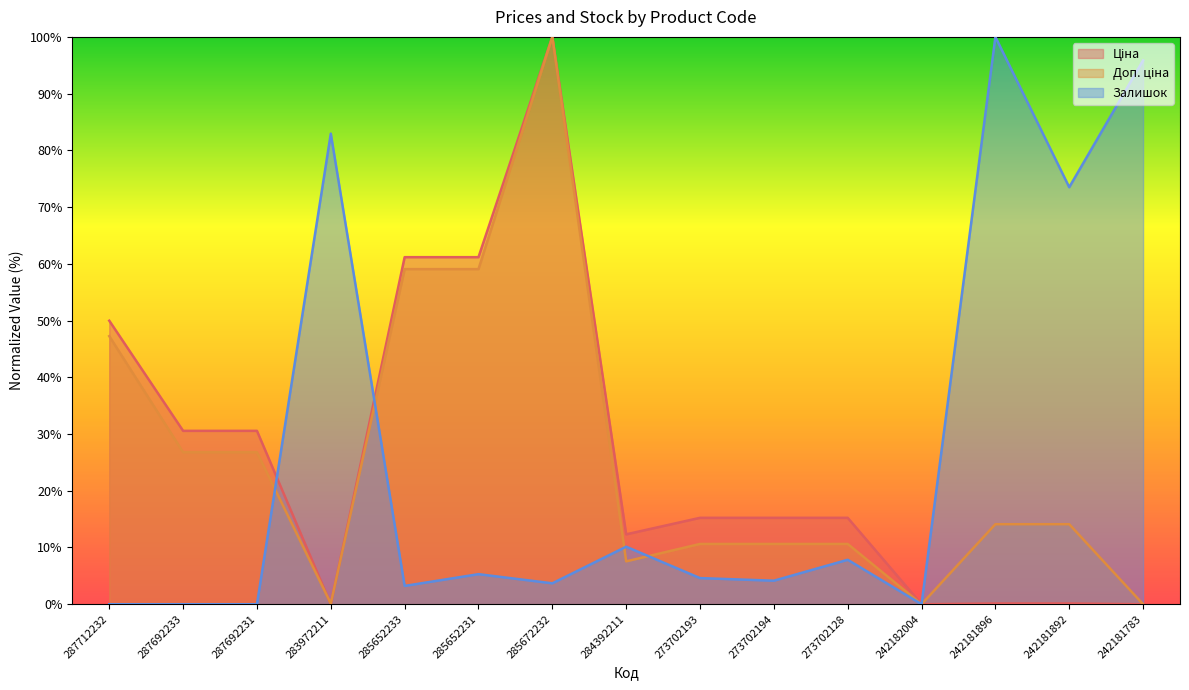

At 283972211, list the series in order from smallest to largest.

Ціна, Доп. ціна, Залишок